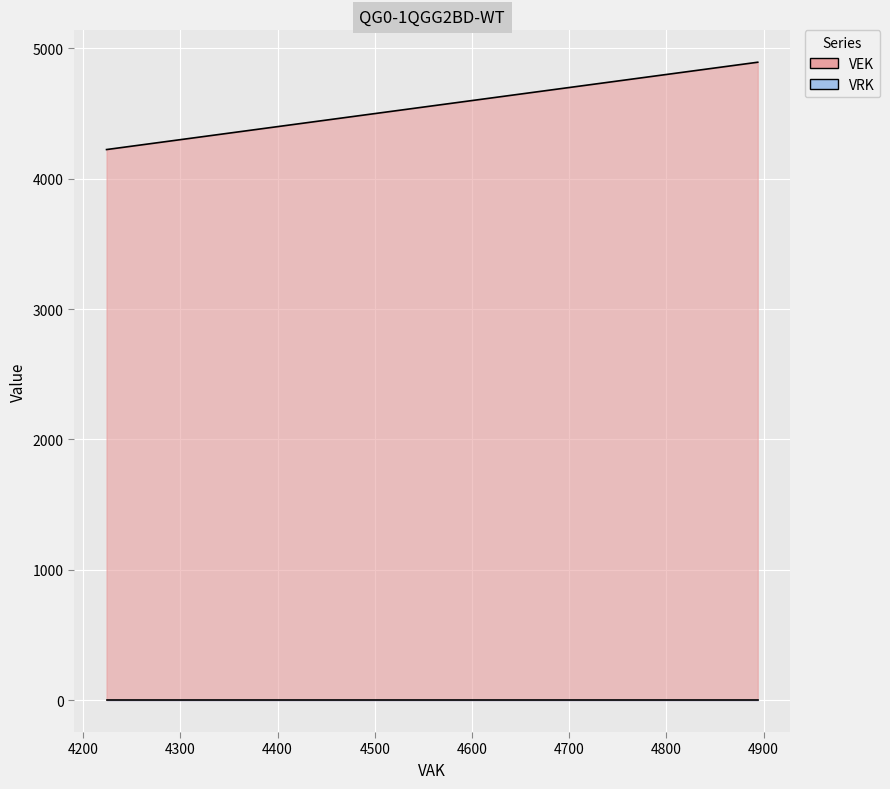

True or false: VRK has more than 0 interior local peaks.

False